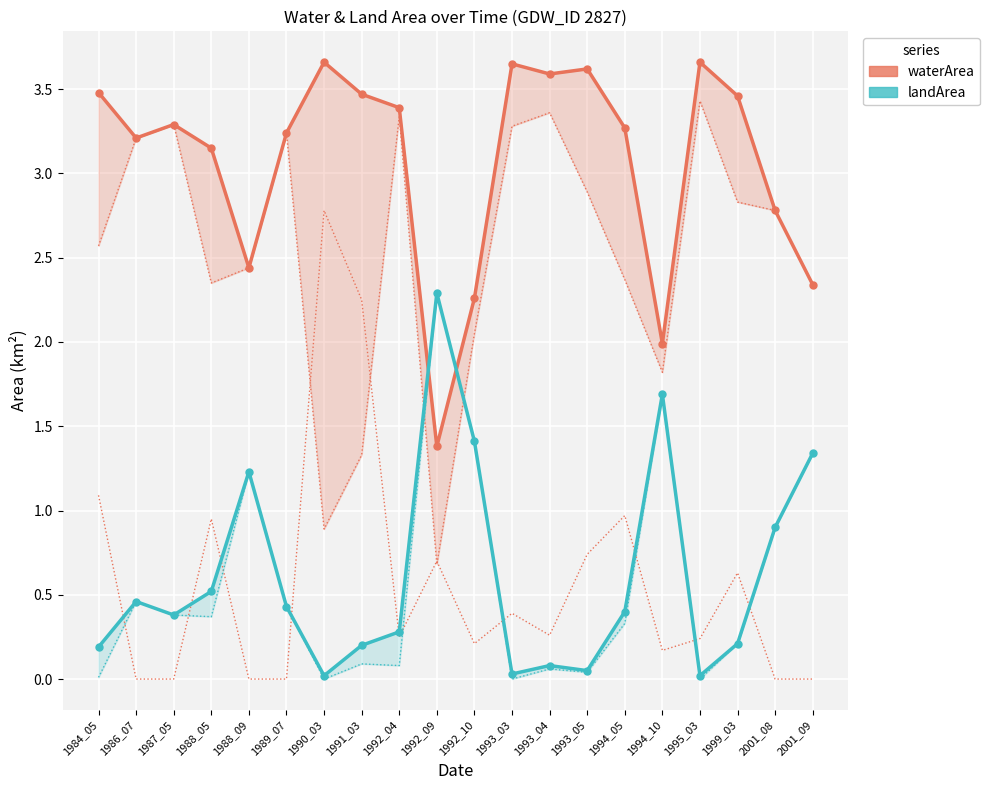

Which series reaches the minimum Y coordinate?

landArea